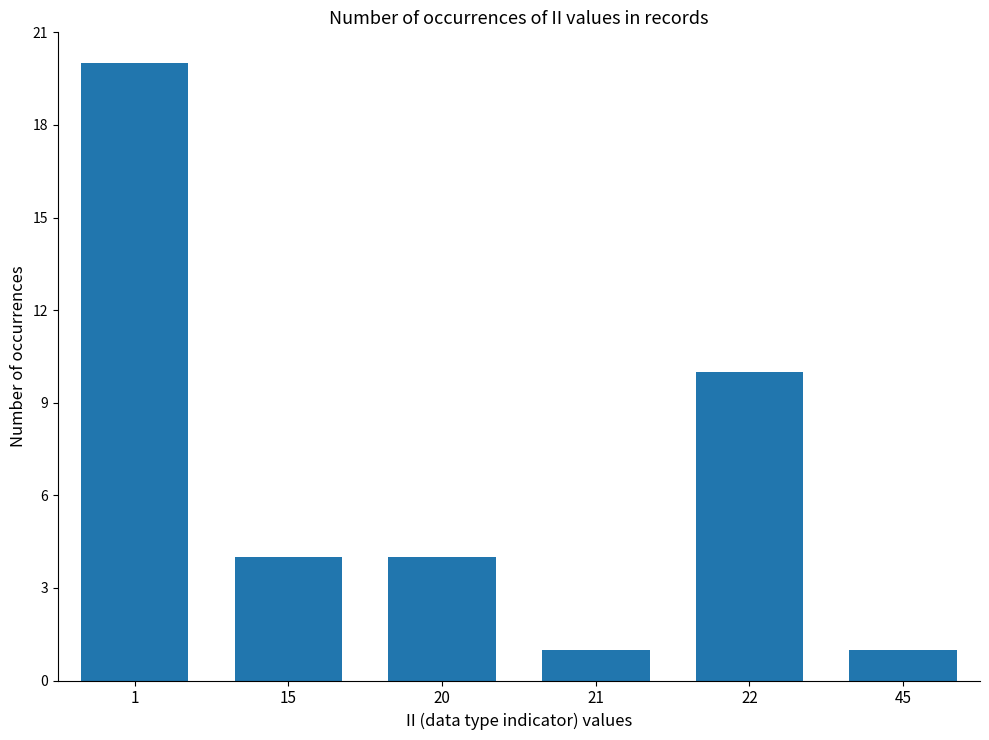

Reading left to right, list all the values displayed in this chart.

1=20	15=4	20=4	21=1	22=10	45=1